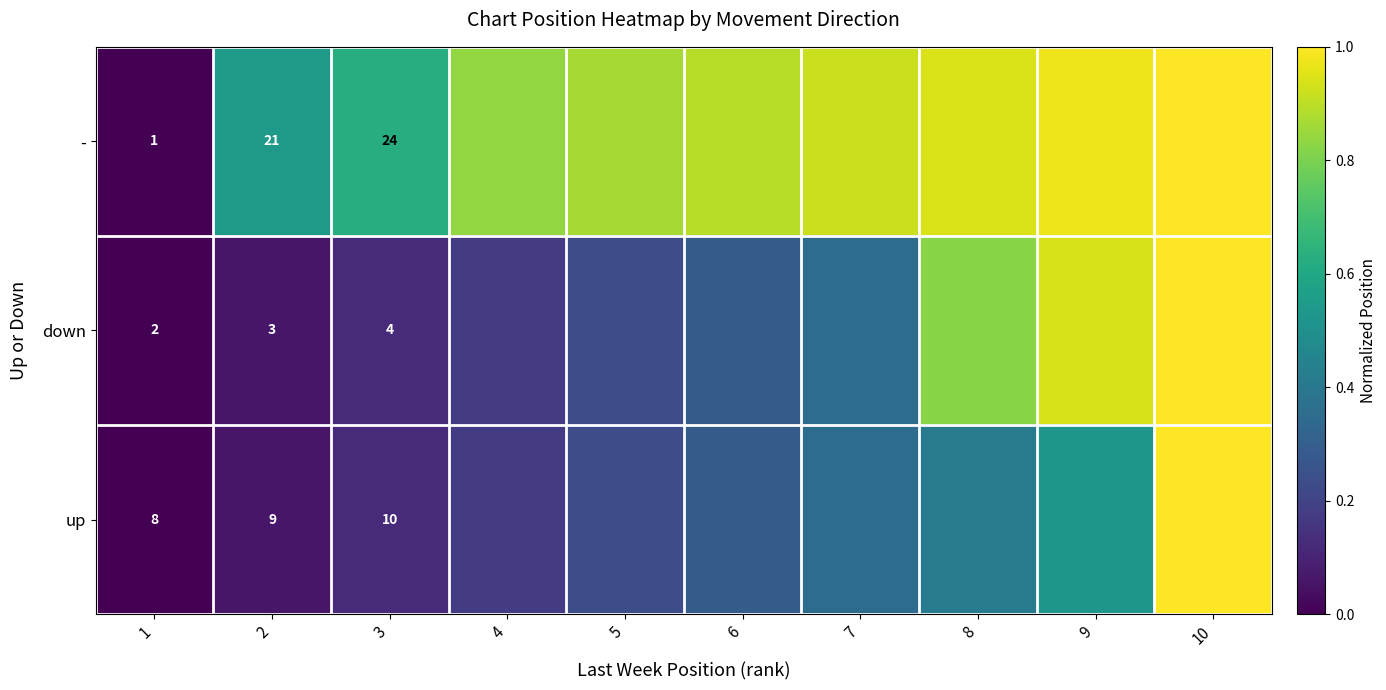

What is the sum of the down values at 1 and 8?

0.8